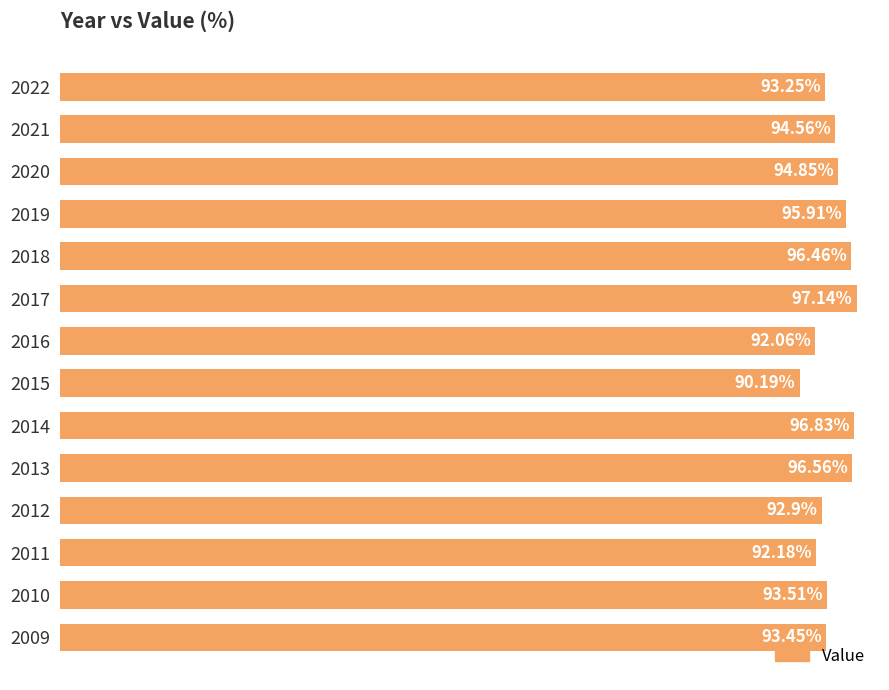

List the labels in order of value, largest first.

2017, 2014, 2013, 2018, 2019, 2020, 2021, 2010, 2009, 2022, 2012, 2011, 2016, 2015